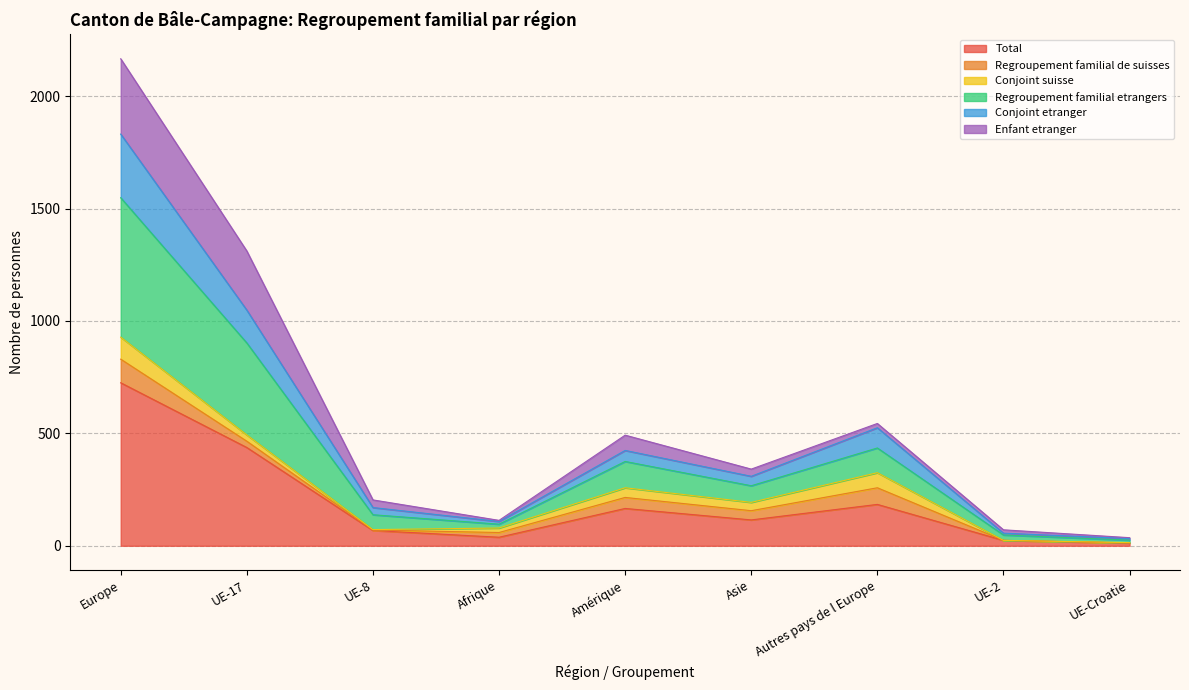

Does the chart have visible grid lines?

Yes